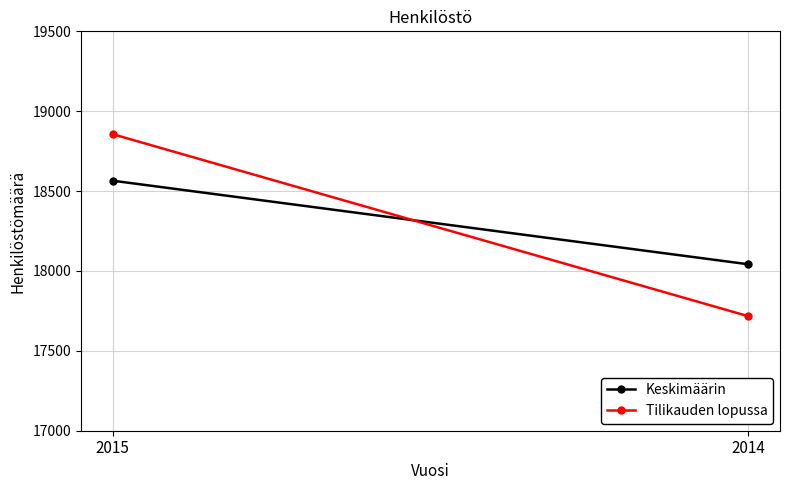

What is the value of the Tilikauden lopussa point at the 2nd from the left?

17717